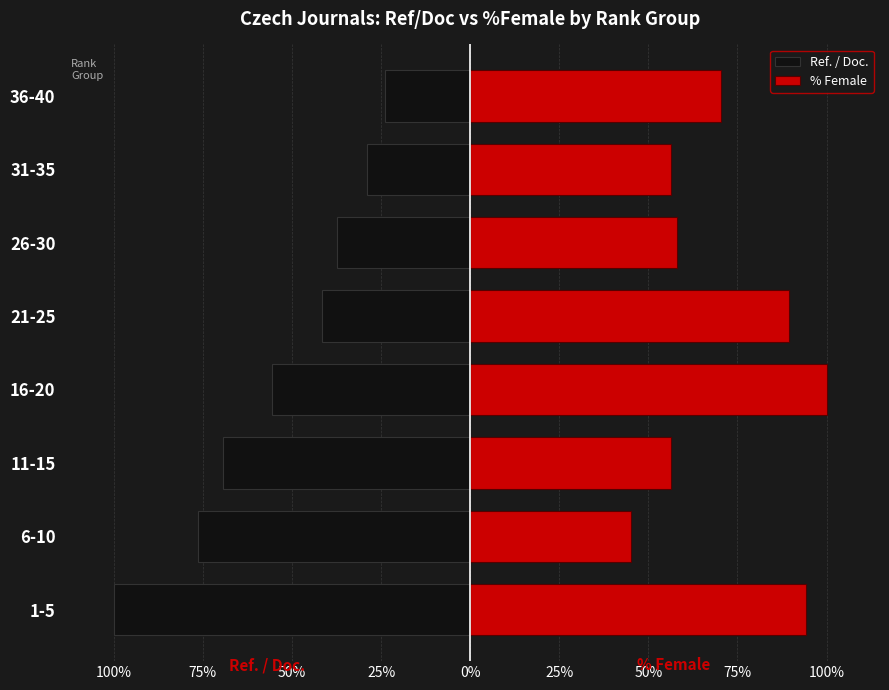

Are the bars grouped side by side (vs. stacked)?

Yes